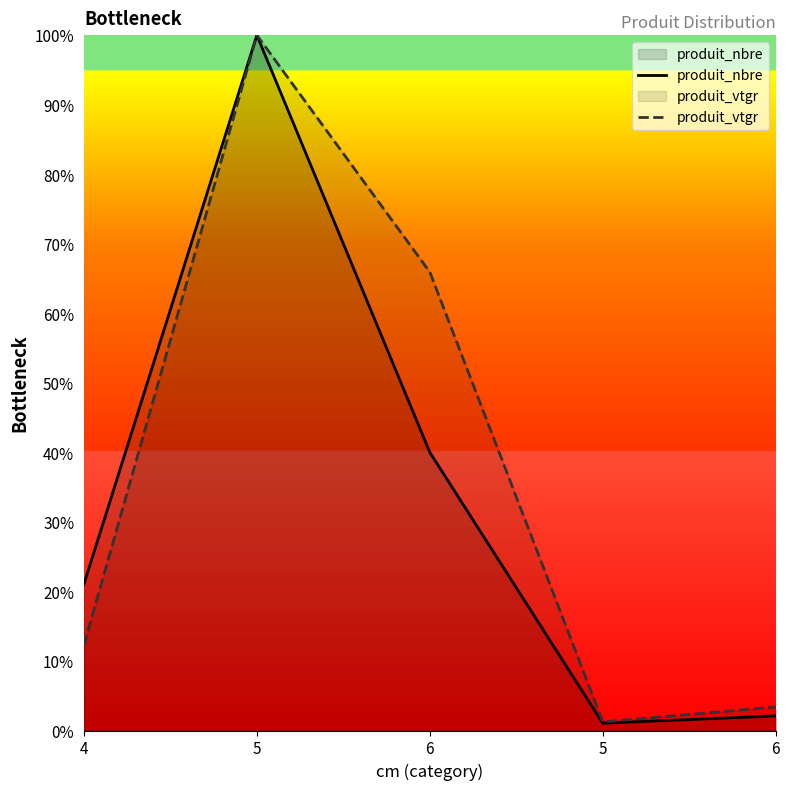

How many lines are shown in the chart?

2